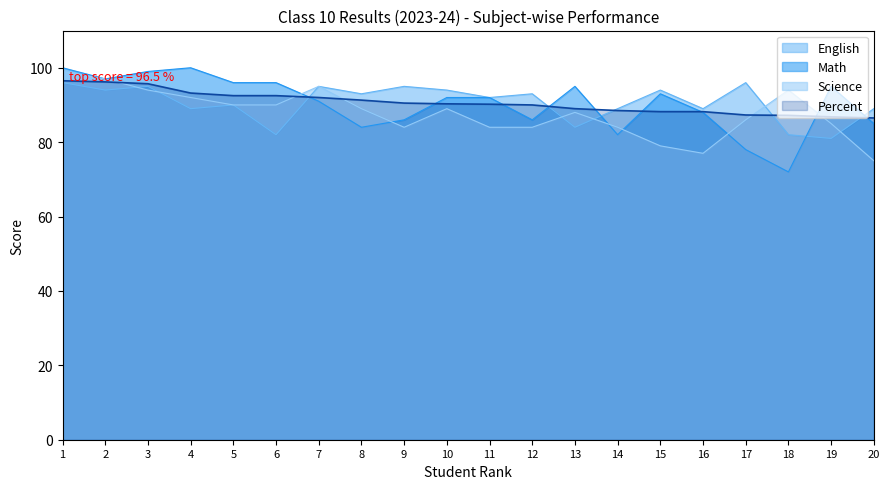

Does the chart have visible grid lines?

No